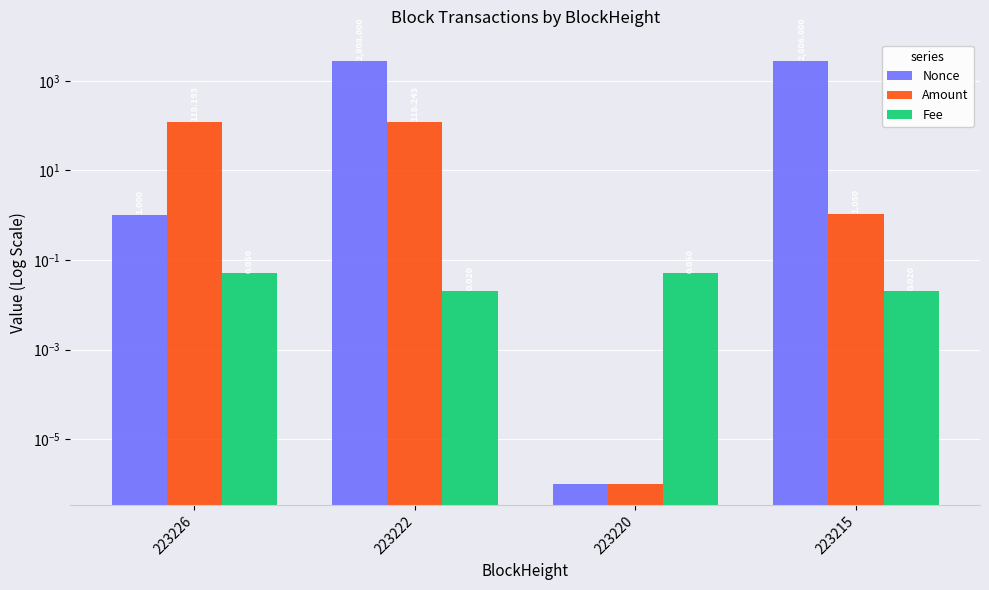

Is it true that Nonce equals 0.0 at 223220?

True